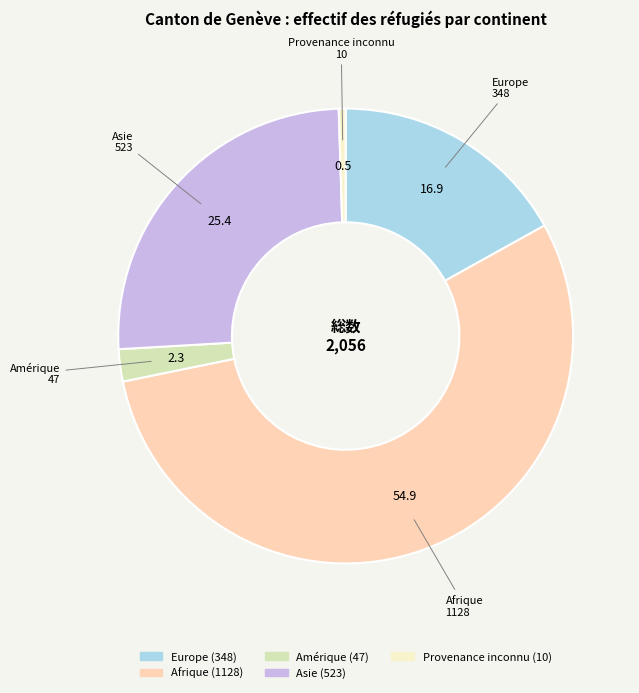

Combined, do Asie and Amérique account for over 50%?

No